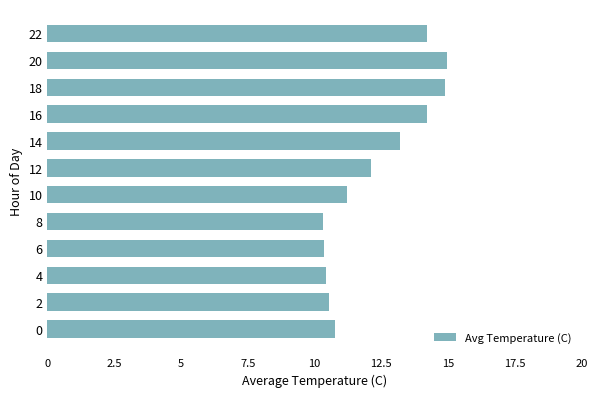

What is the smallest value displayed?

10.3